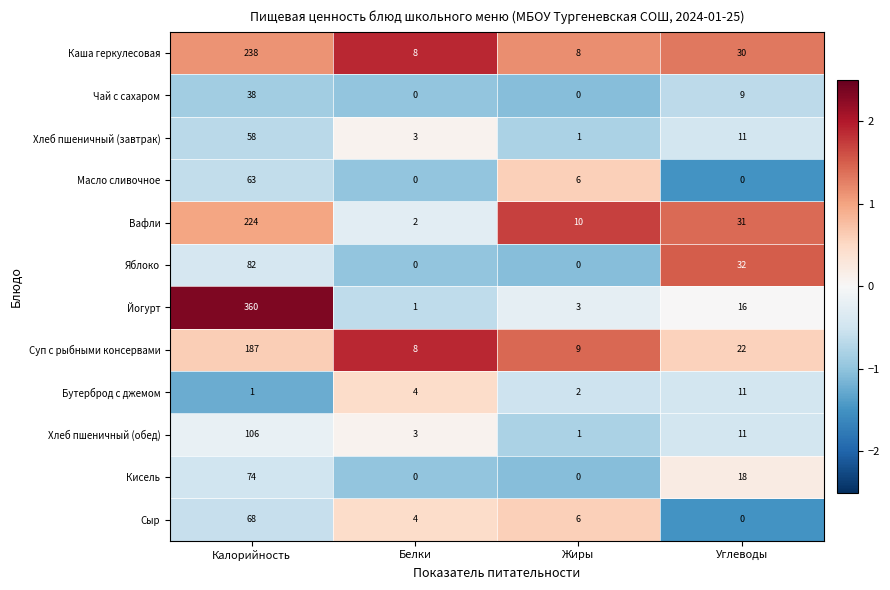

What is the sum of all Хлеб пшеничный (завтрак) values?

73